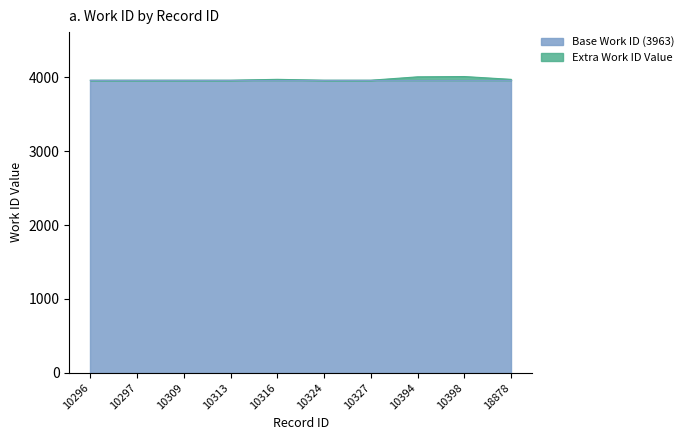

The value at 10297 is 1763. True or false?

False